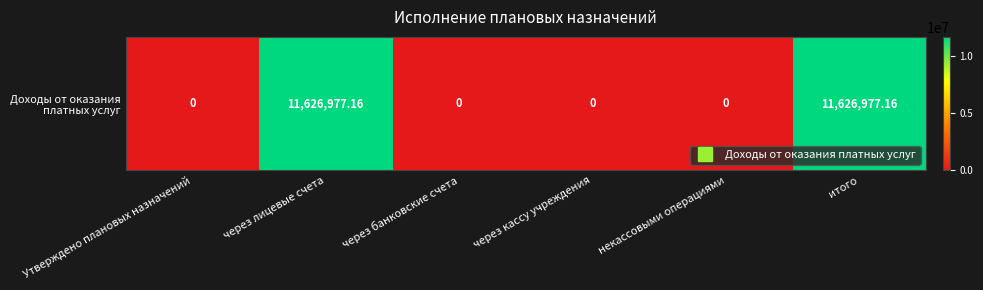

What is the average value?

3875659.1